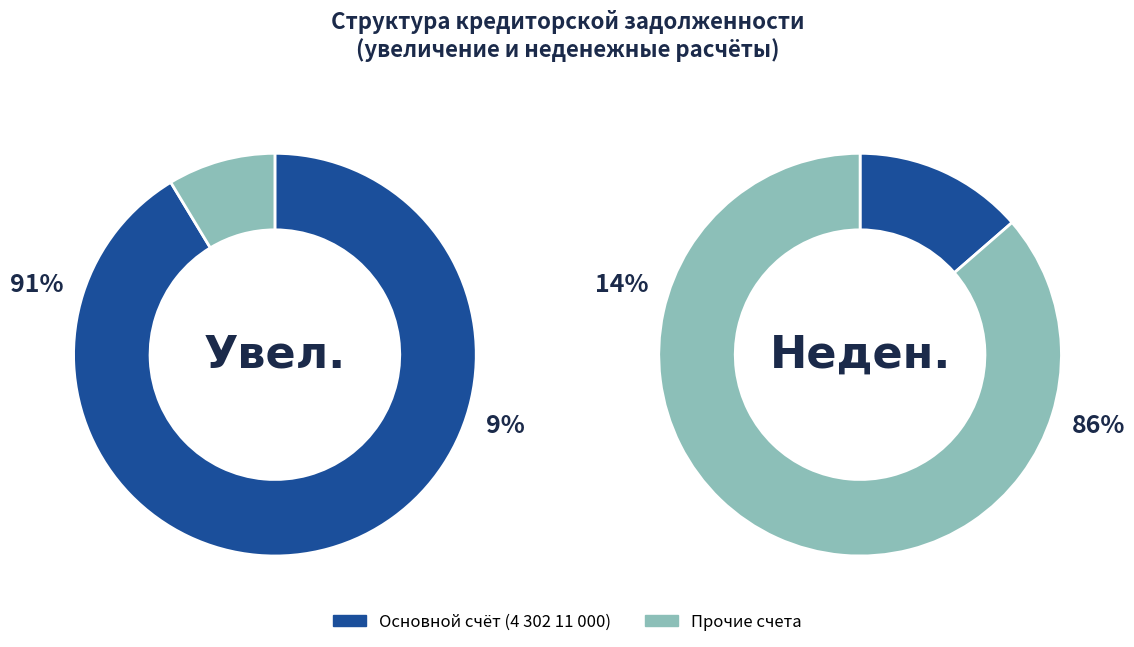

True or false: 4 302 23 000 accounts for 10% of the total.

False